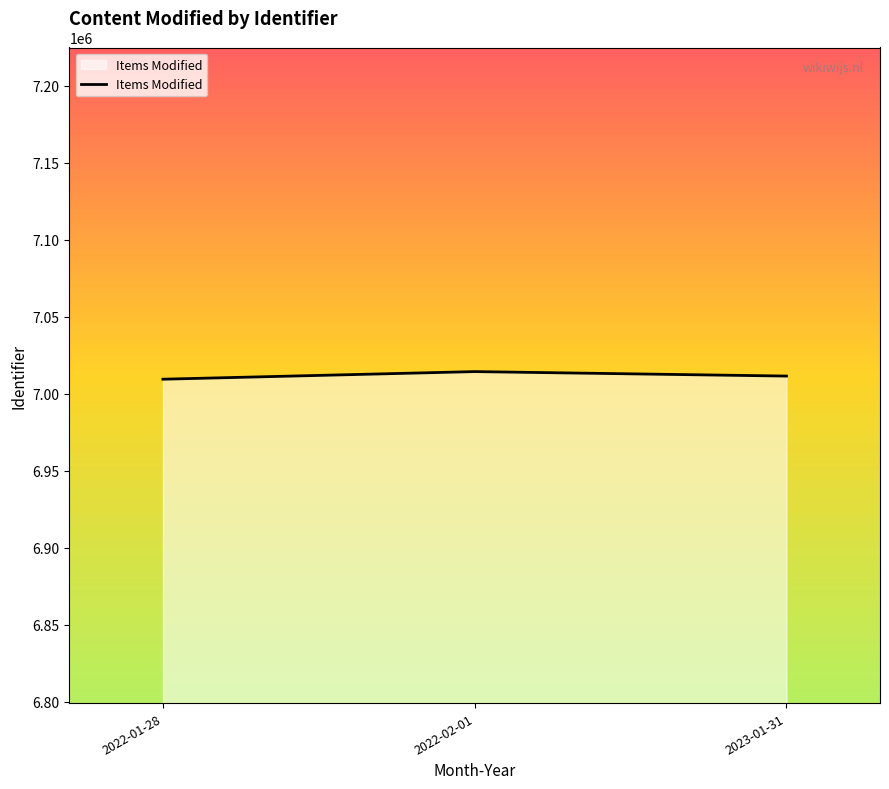

What is the average value?

7011781